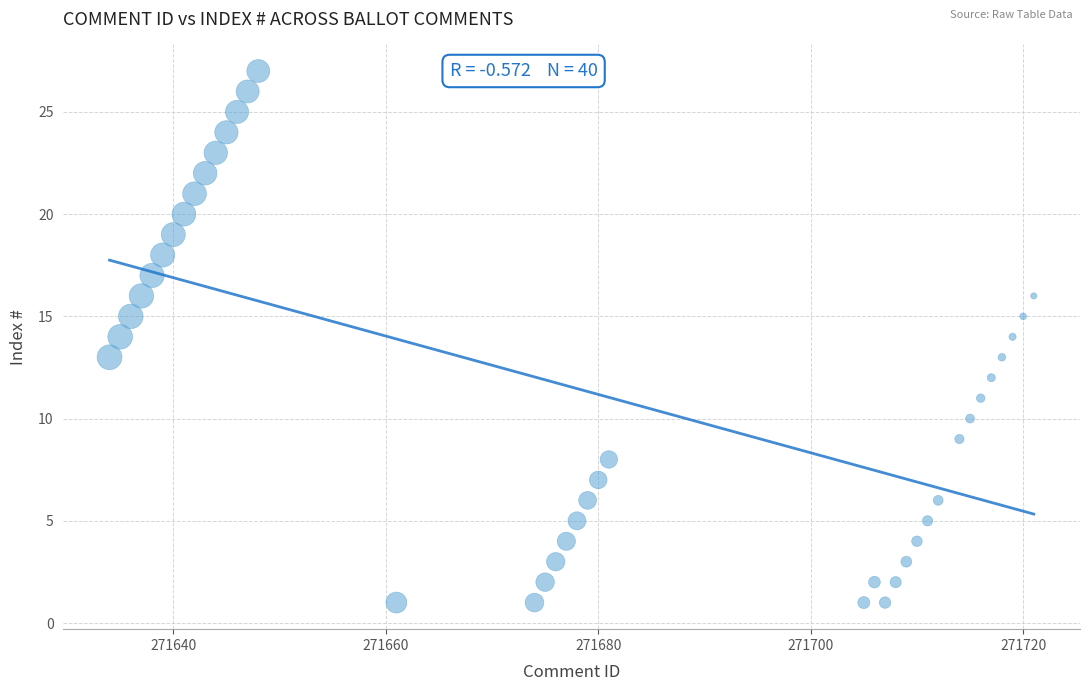

What is the range of Y values (max minus min)?

26